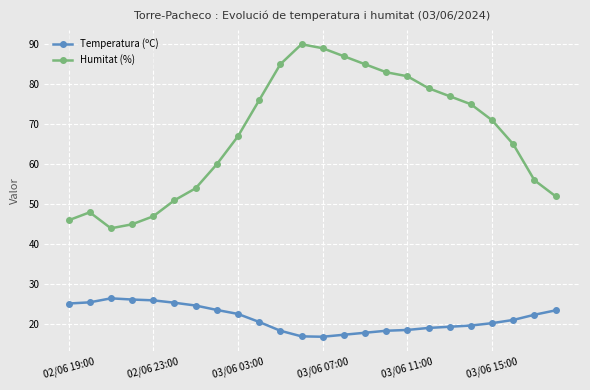

True or false: Humitat (%) has more than 0 interior local peaks.

True